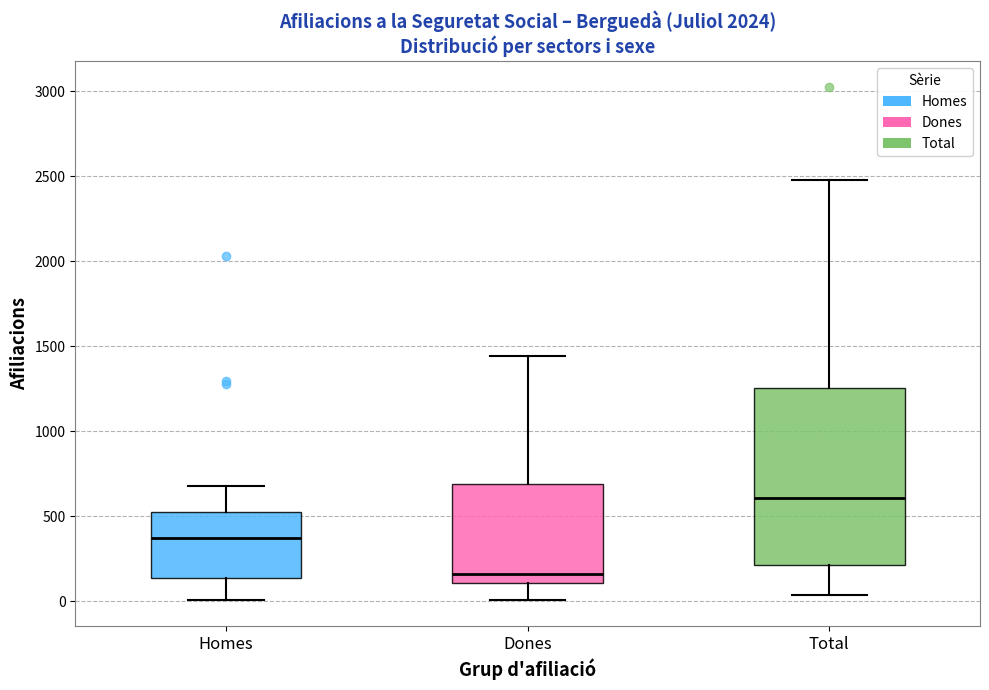

Which box is the tallest, from its lower edge to its upper edge?

Total